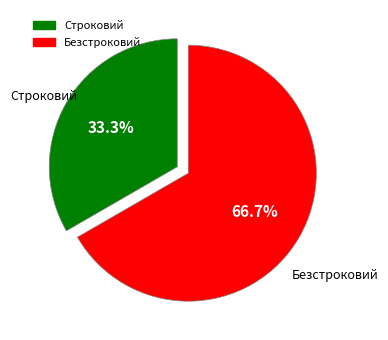

To the nearest percent, what is the difference between the largest and smallest slice percentages?

33%